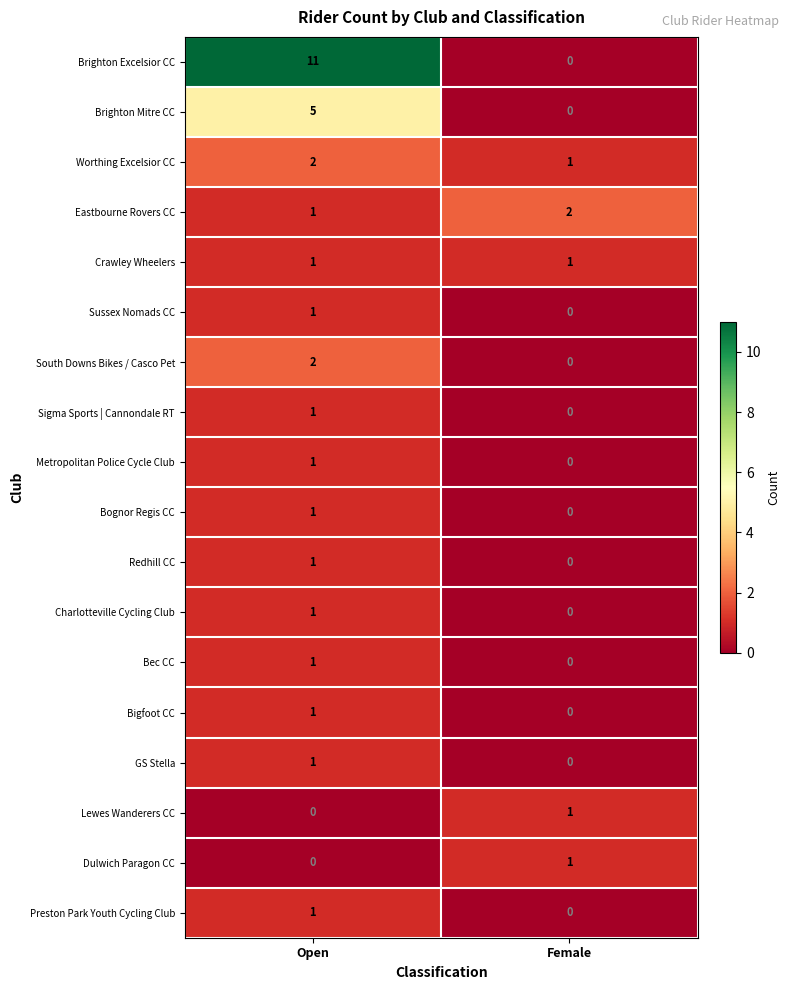

What is the total value across all series at Female?

6